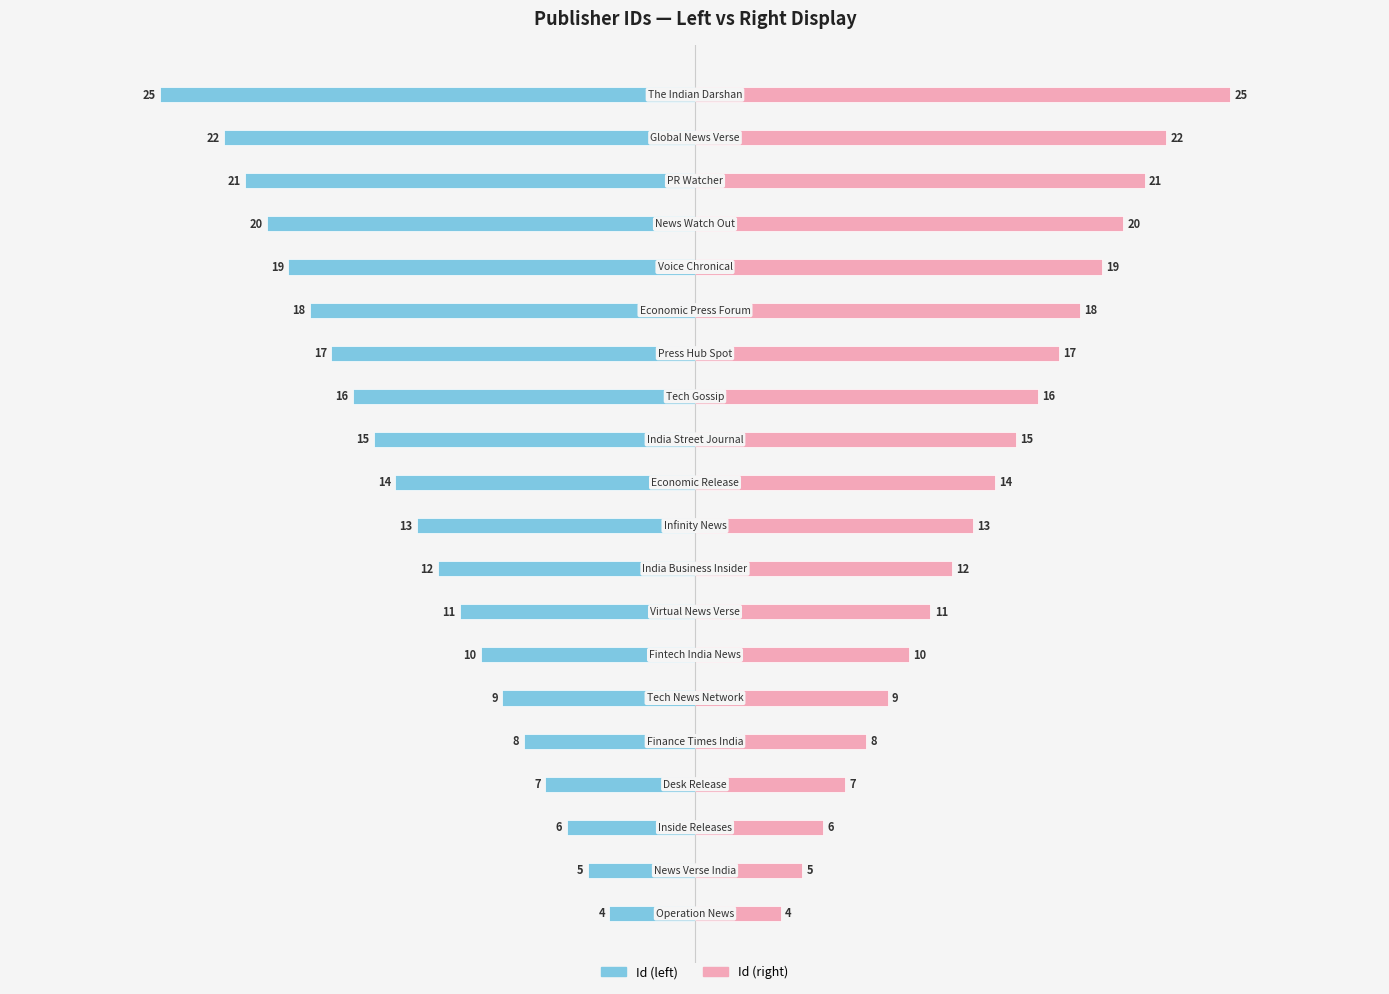

What is the sum of the Right (Id) values at 3 and 10?

21